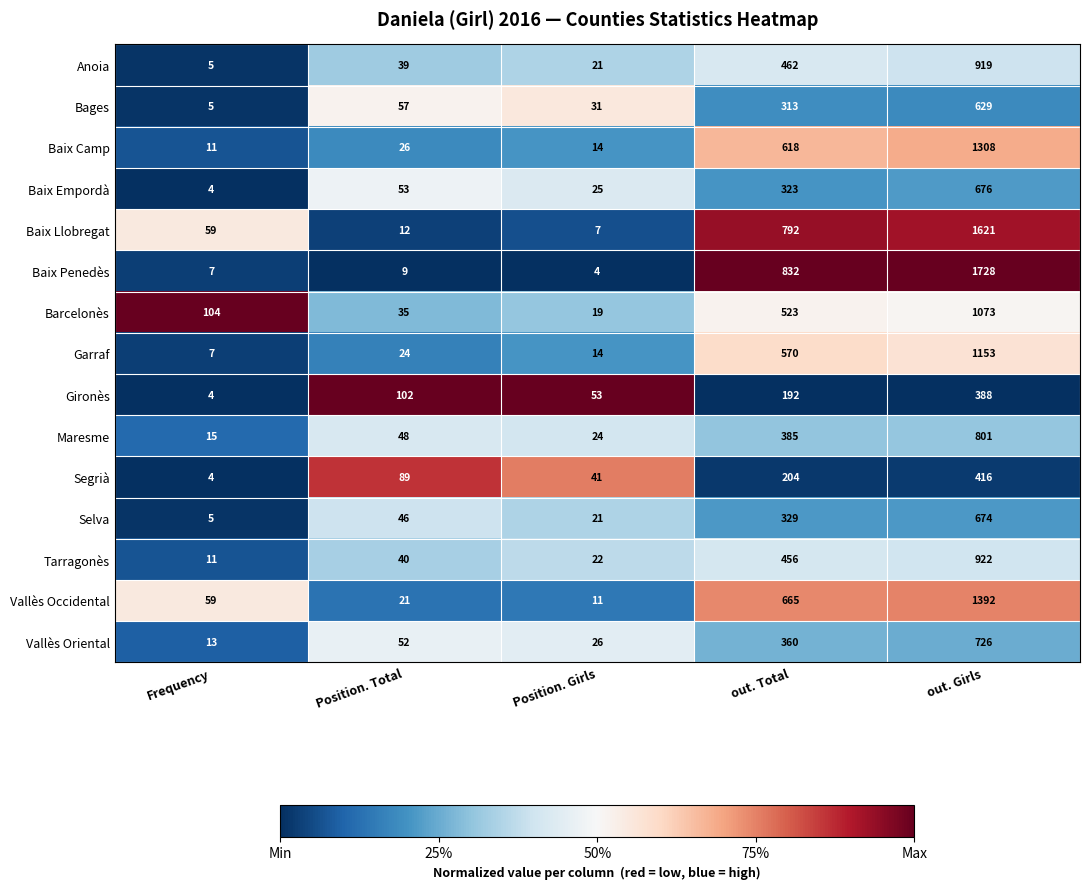

Between Frequency and Position. Total, which series saw the biggest shift?

Gironès